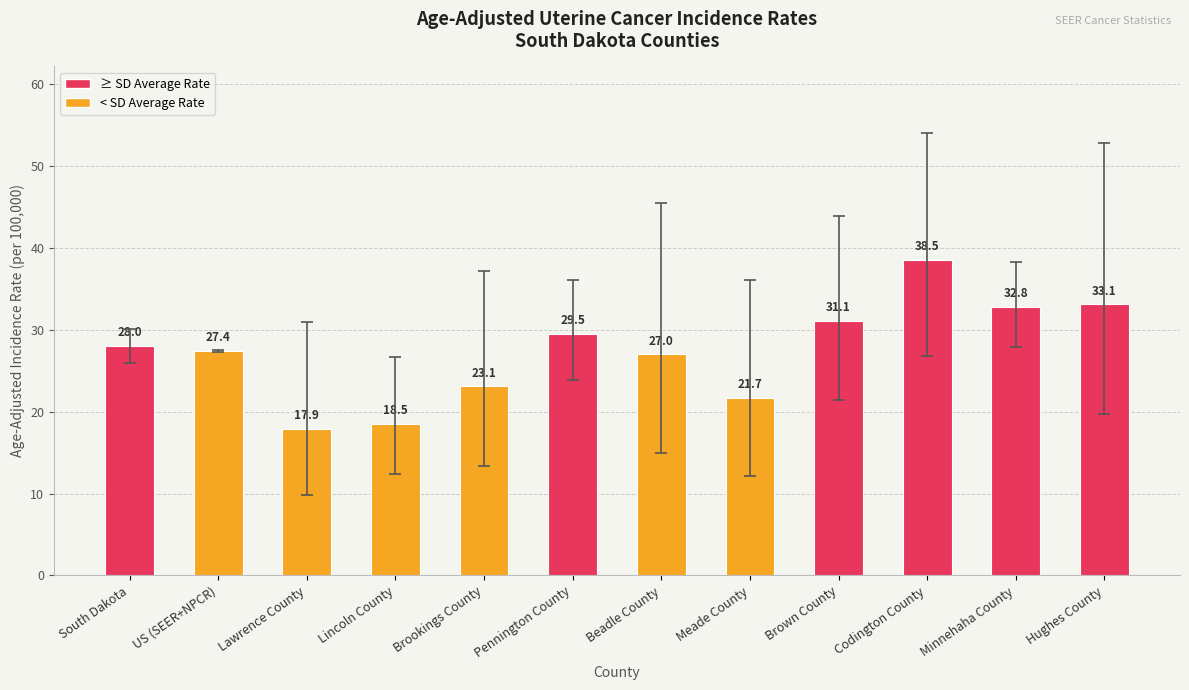

How many categories are shown in the chart?

12